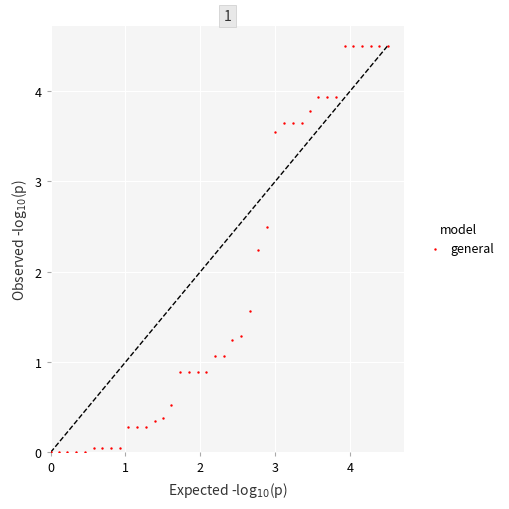

What is the range of Y values (max minus min)?

4.5